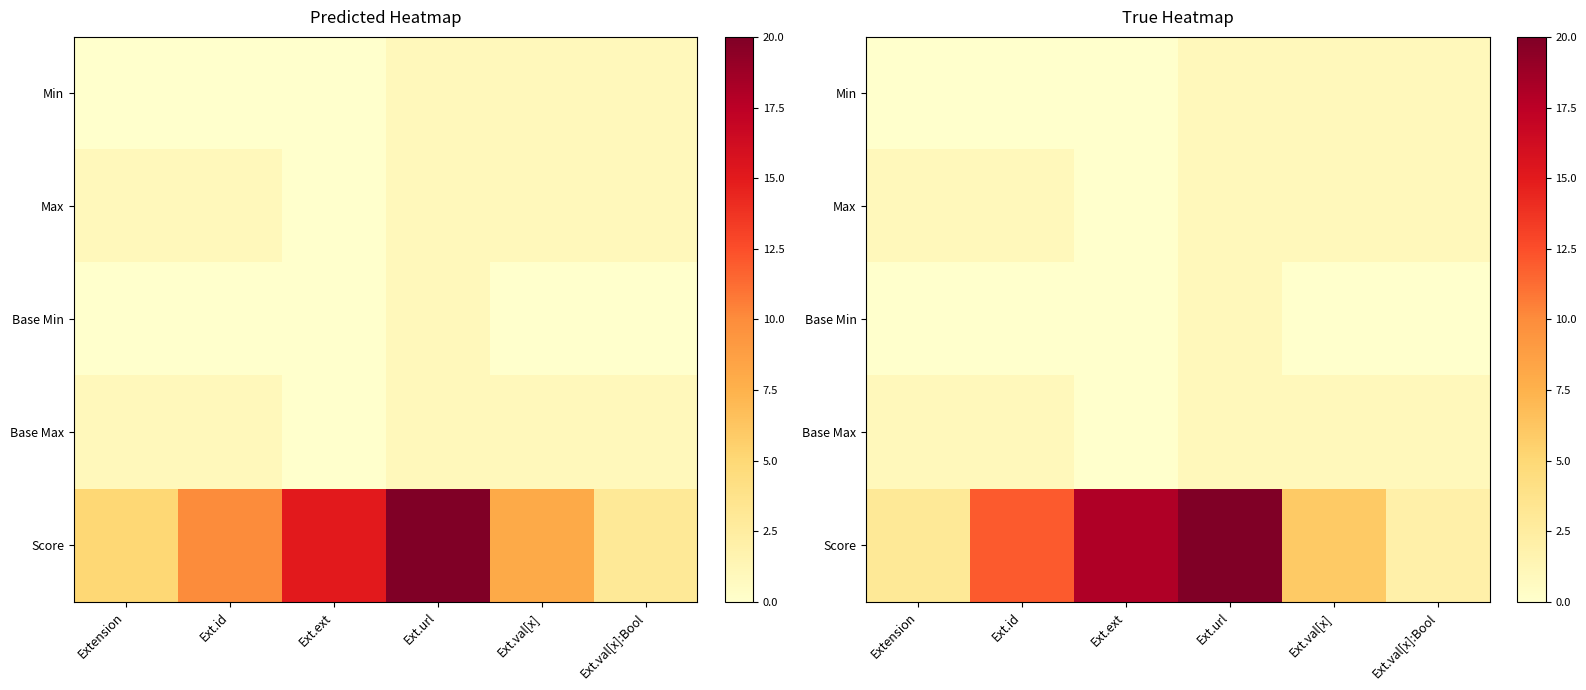

The value of Base Min at Ext.id is 0. True or false?

True